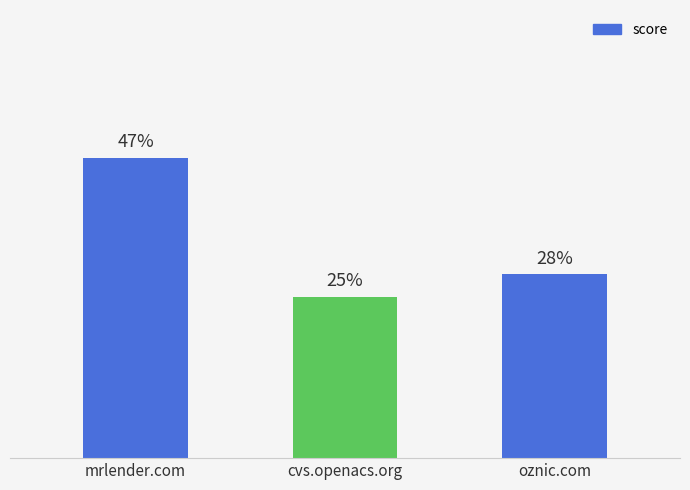

Are the bars horizontal?

No